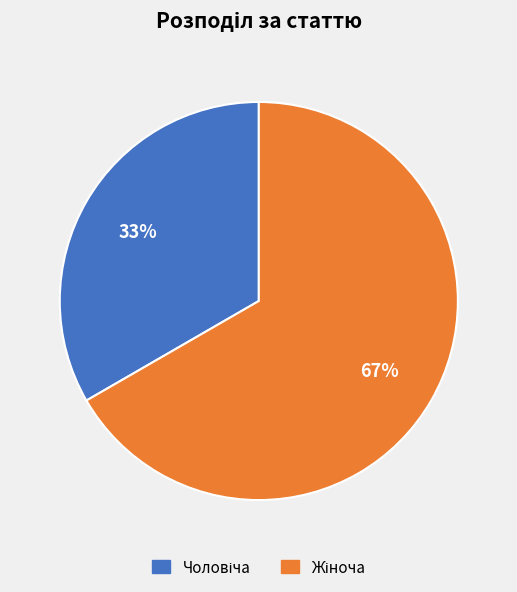

Does any single category account for the majority?

Yes